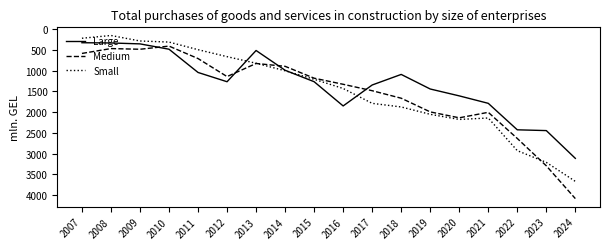

What is the difference between the highest and lowest values at 2009?

199.6